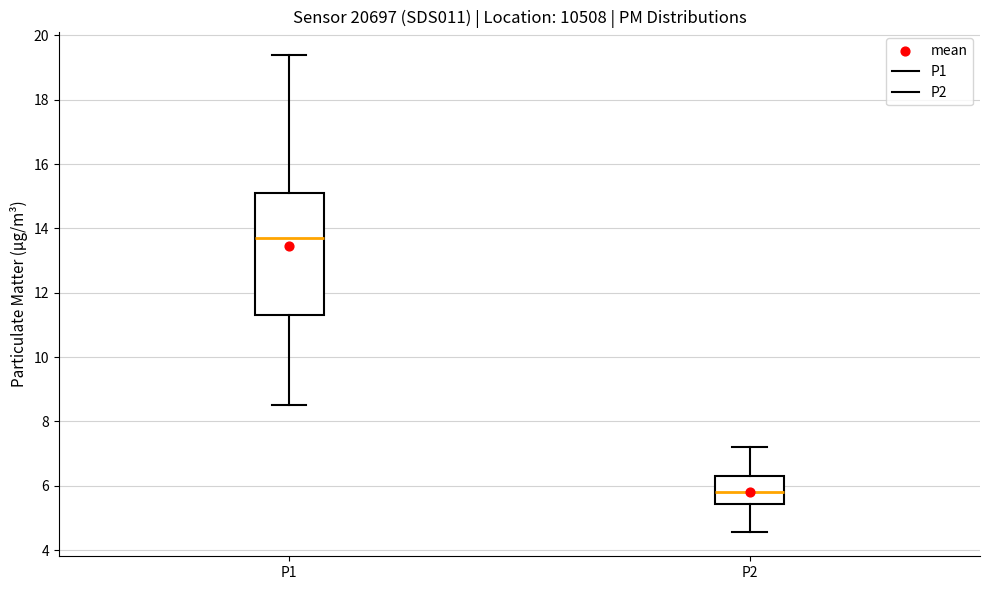

Reading left to right, read every box against the y-axis: the position of its median line, the range the box covers, and the ends of its whiskers. The values are not printed on the chart, so give them approximately, as read against the axis.

P1: median 13.8, box 11.2 to 15.2, whiskers 8.6 to 19.4
P2: median 5.8, box 5.4 to 6.4, whiskers 4.6 to 7.2